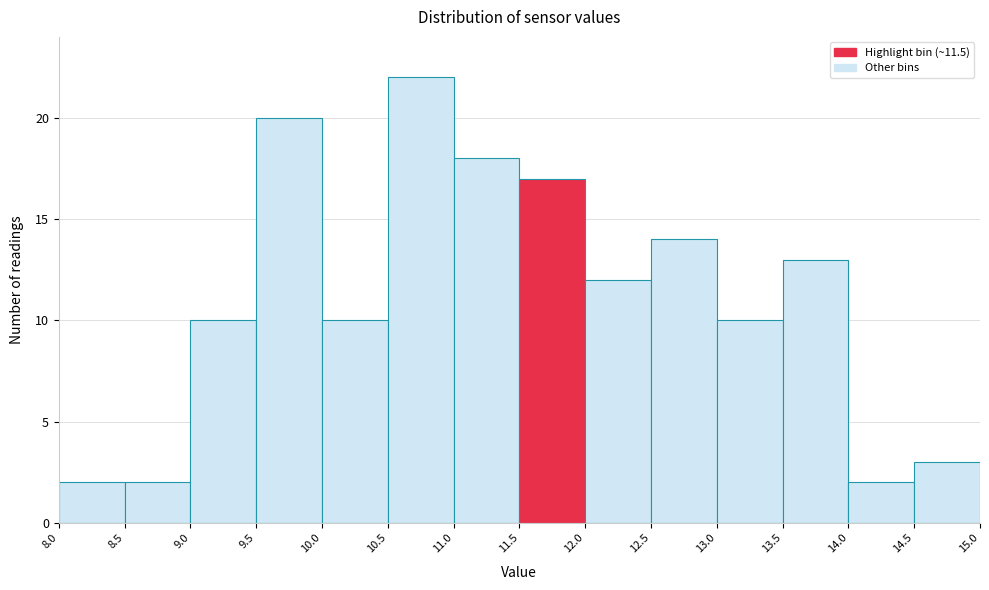

How tall is the bar that spans 10.0 to 10.5 on the x-axis? The values are not printed on the chart, so give them approximately, as read against the axis.

10